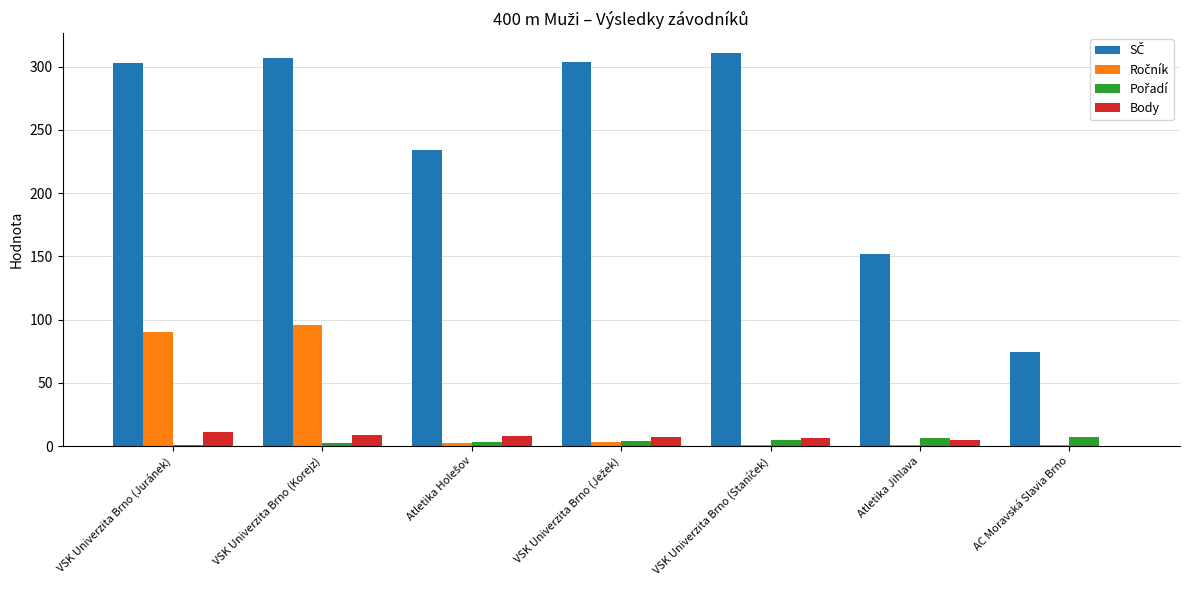

What is the total value across all series at VSK Univerzita Brno (Juránek)?

405